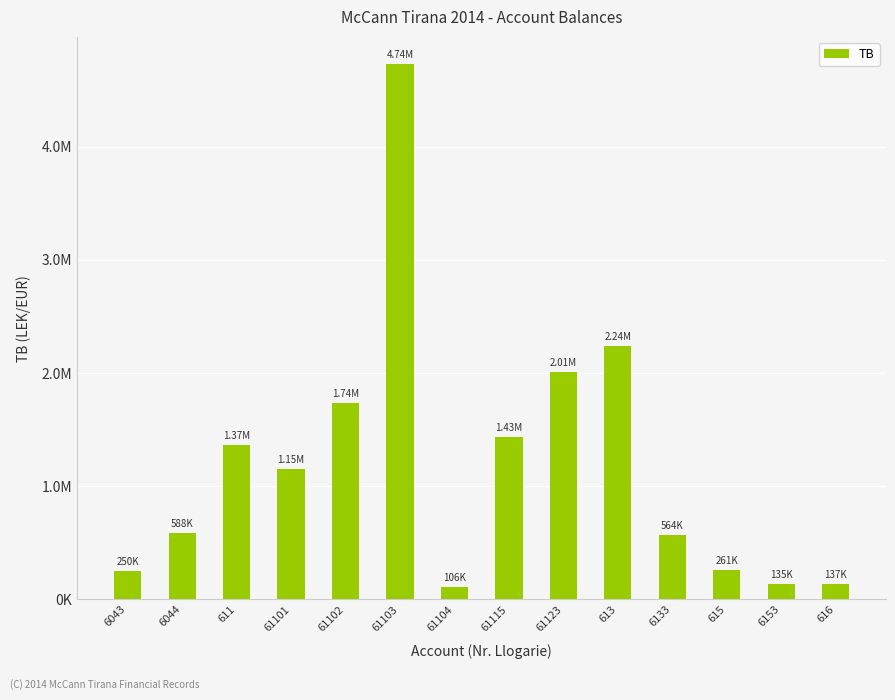

What is the average value?

1193391.2